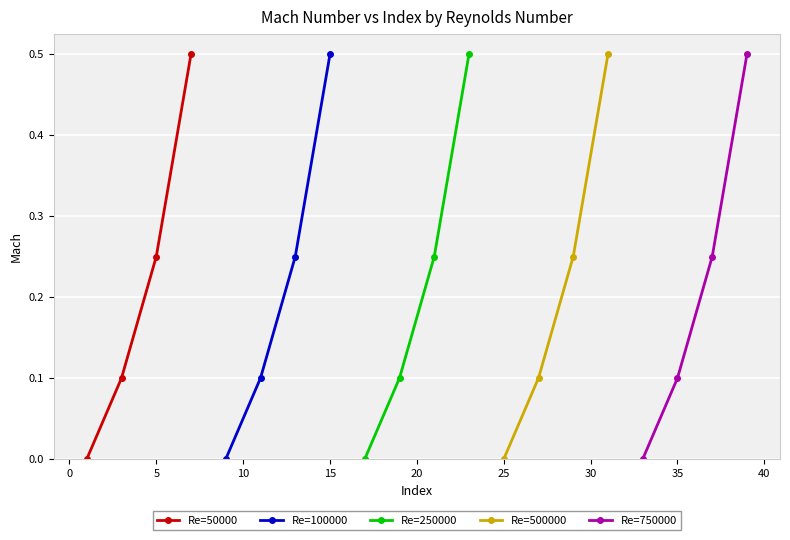

What is the highest value of the Re=50000 series?

0.5